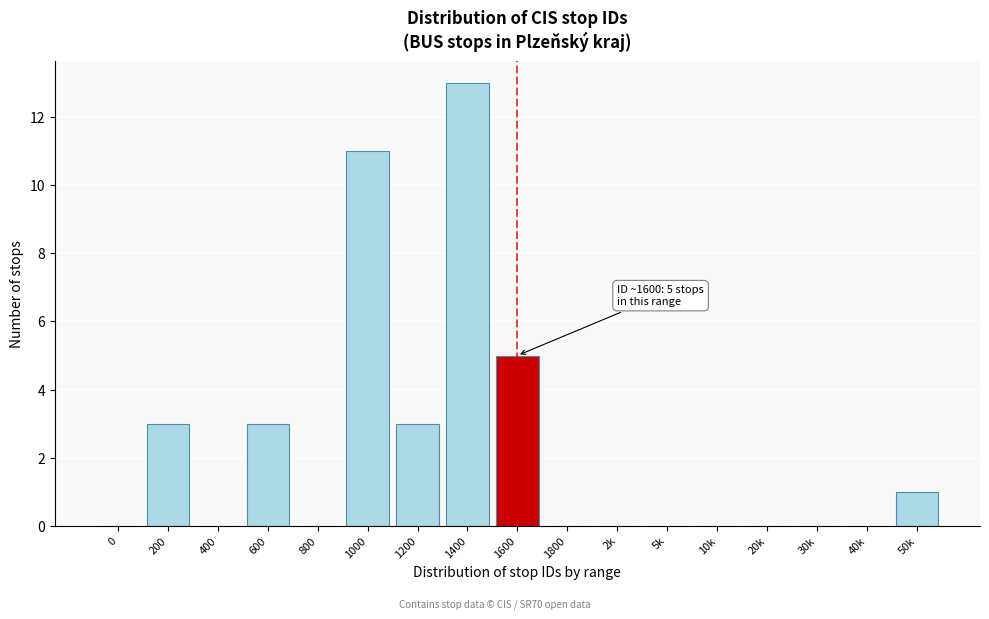

Reading left to right, what are all the values shown in this chart?

0=0	200=3	400=0	600=3	800=0	1000=11	1200=3	1400=13	1600=5	1800=0	2k=0	5k=0	10k=0	20k=0	30k=0	40k=0	50k=1